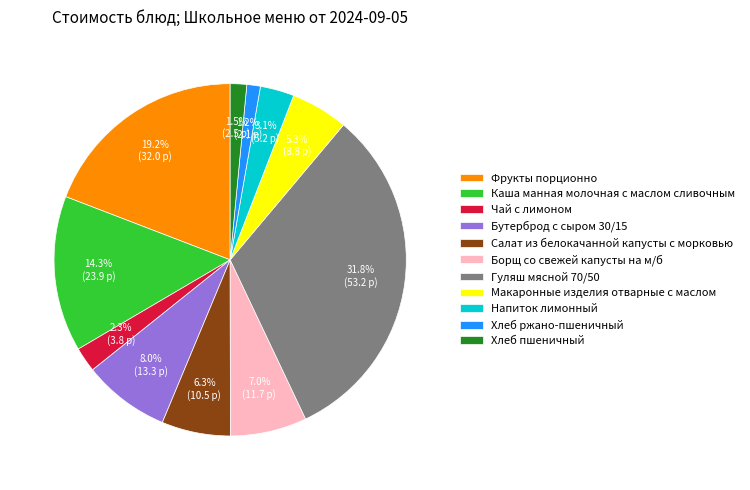

What is the ratio of the value at Хлеб ржано-пшеничный to the value at Чай с лимоном?

0.5